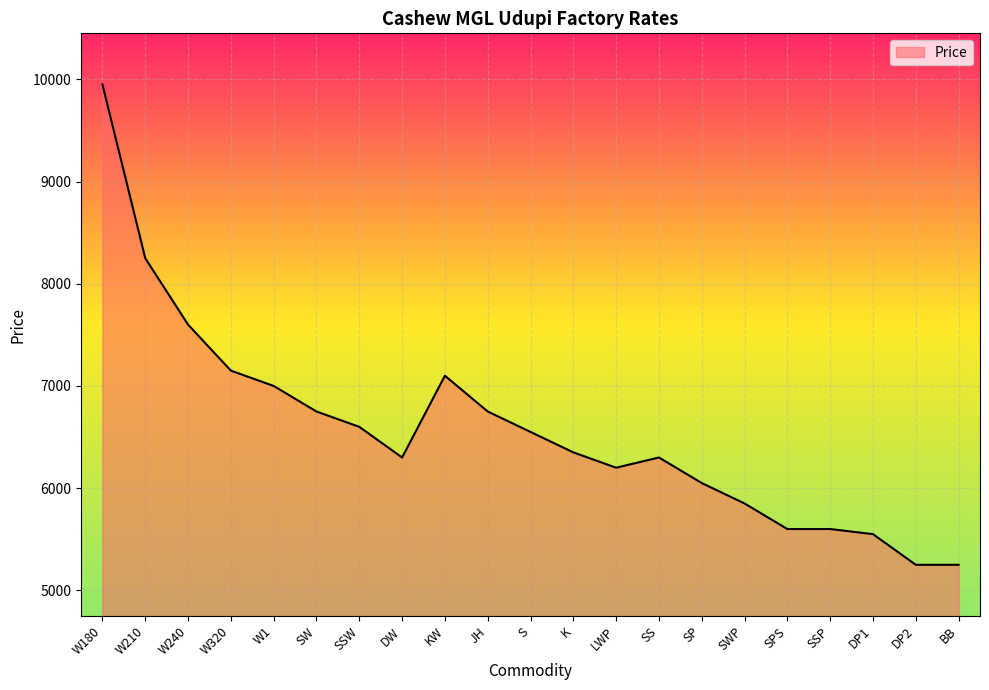

Is it true that the value at KW is 7100?

True